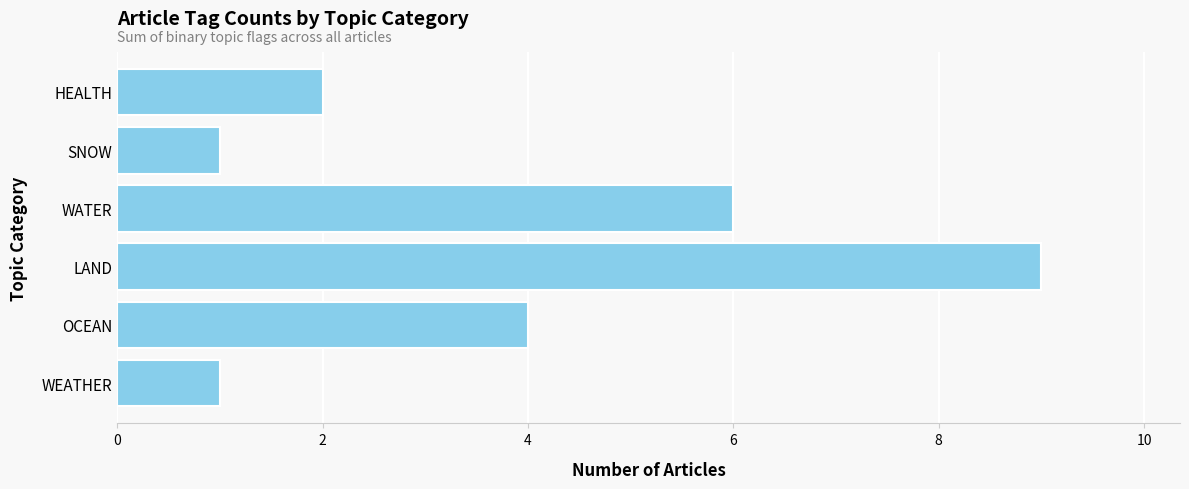

How many values are below 4?

3